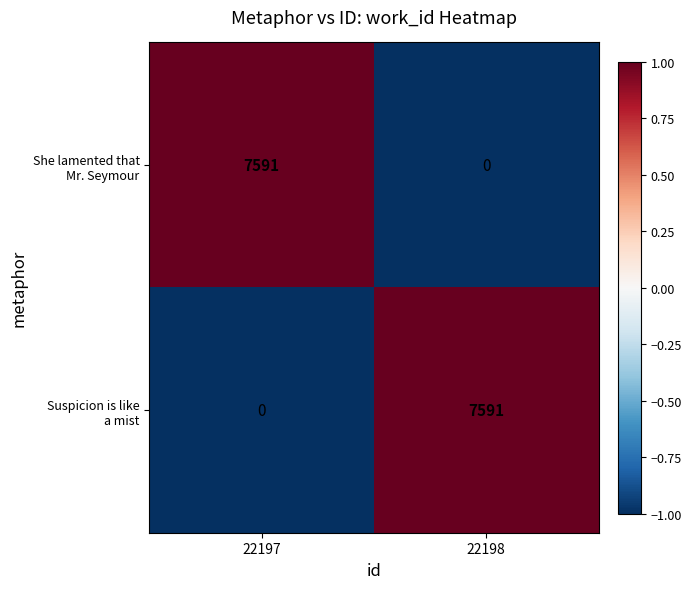

What is the difference between the highest and lowest values at 22198?

7591